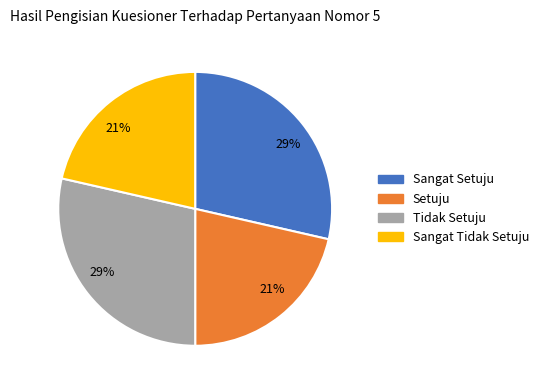

Does any single category account for the majority?

No